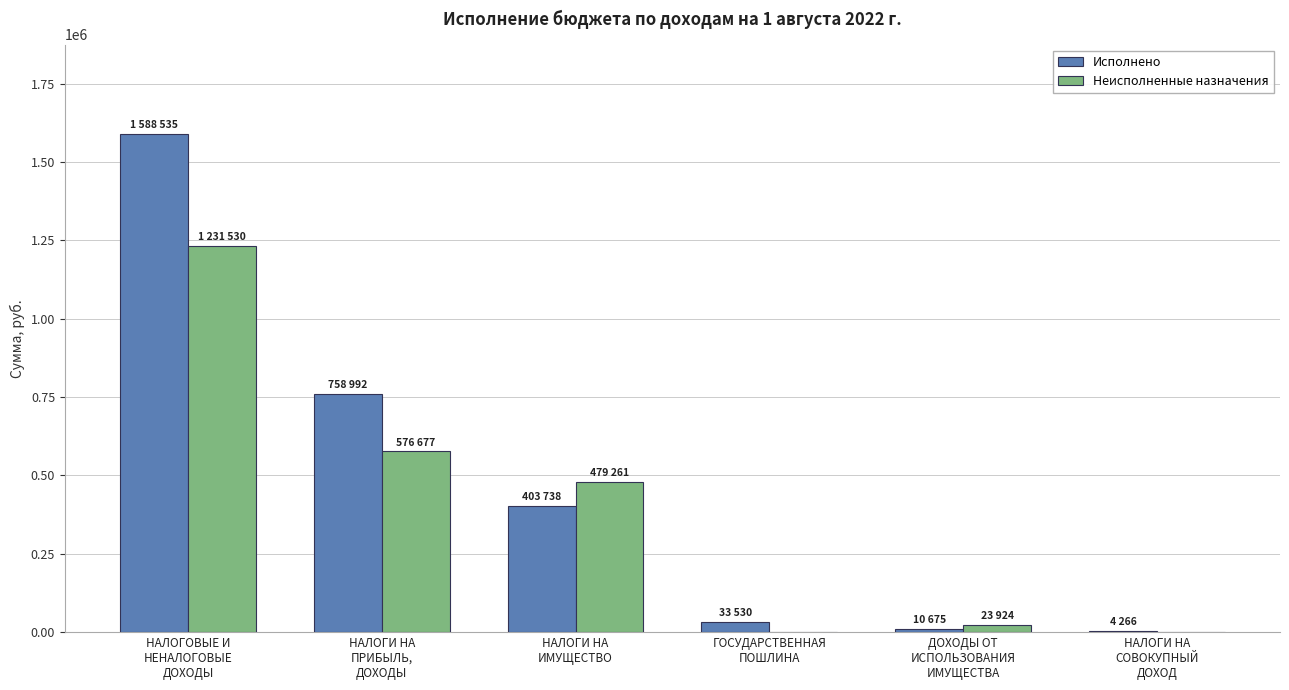

What is the difference between the Исполнено values at НАЛОГОВЫЕ И
НЕНАЛОГОВЫЕ
ДОХОДЫ and ГОСУДАРСТВЕННАЯ
ПОШЛИНА?

1555005.5